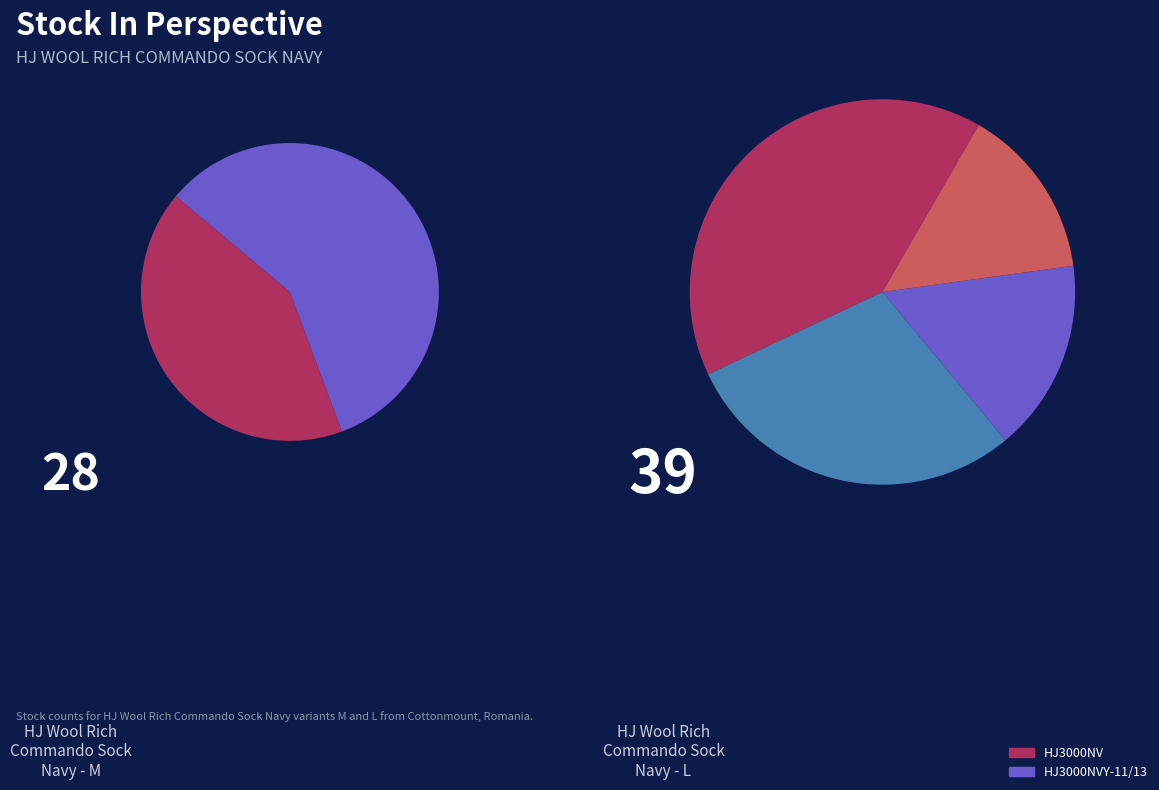

What is the majority slice?

HJ3000NVY-11/13